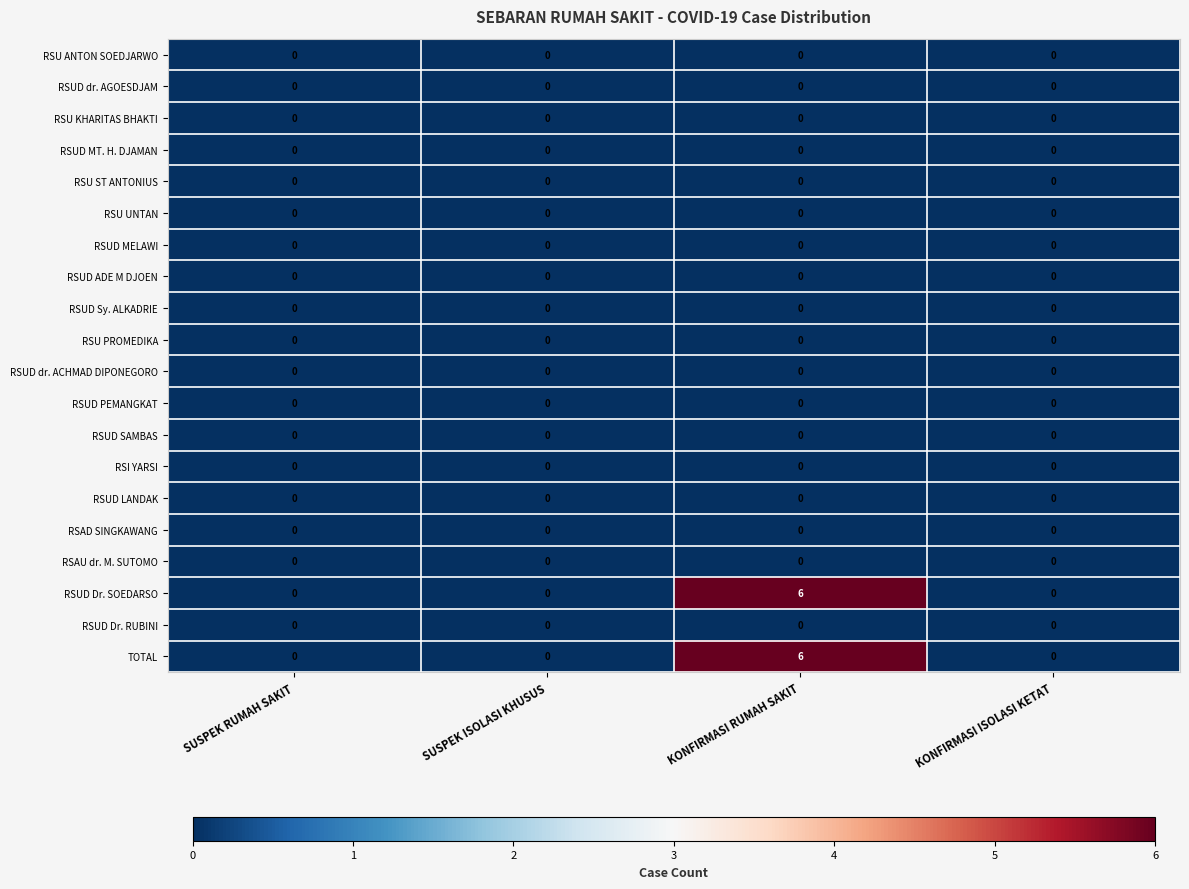

Which category has the highest value across all series?

KONFIRMASI RUMAH SAKIT